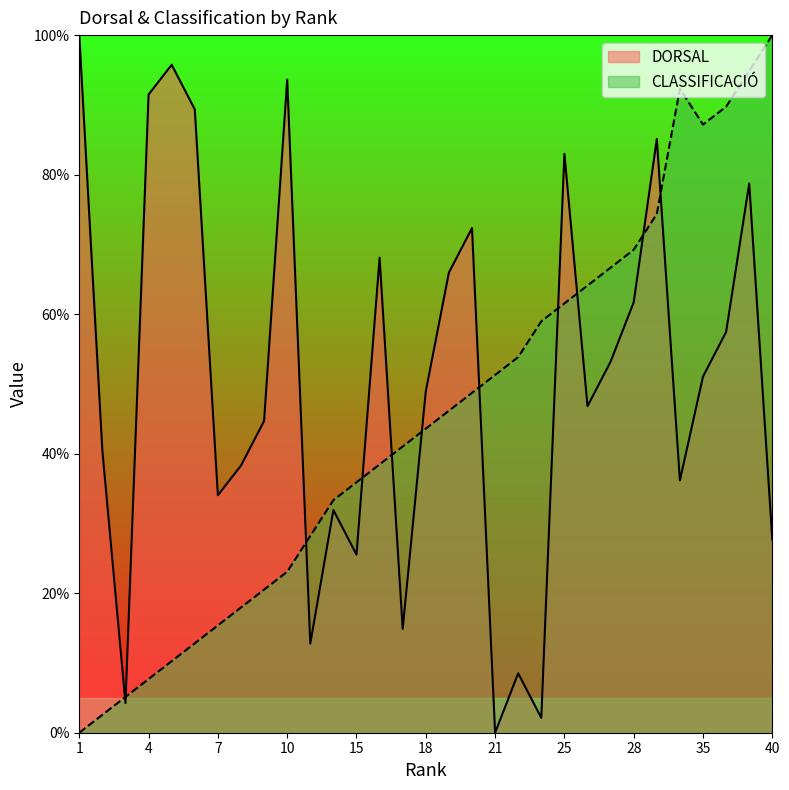

Reading left to right, extract all data points from this chart.

DORSAL: 1=100.0	2=40.4	3=4.3	4=91.5	5=95.7	6=89.4	7=34.0	8=38.3	9=44.7	10=93.6	12=12.8	14=31.9	15=25.5	16=68.1	17=14.9	18=48.9	19=66.0	20=72.3	21=0.0	22=8.5	24=2.1	25=83.0	26=46.8	27=53.2	28=61.7	30=85.1	37=36.2	35=51.1	36=57.4	38=78.7	40=27.7
CLASSIFICACIÓ: 1=0.0	2=2.6	3=5.1	4=7.7	5=10.3	6=12.8	7=15.4	8=17.9	9=20.5	10=23.1	12=28.2	14=33.3	15=35.9	16=38.5	17=41.0	18=43.6	19=46.2	20=48.7	21=51.3	22=53.8	24=59.0	25=61.5	26=64.1	27=66.7	28=69.2	30=74.4	37=92.3	35=87.2	36=89.7	38=94.9	40=100.0